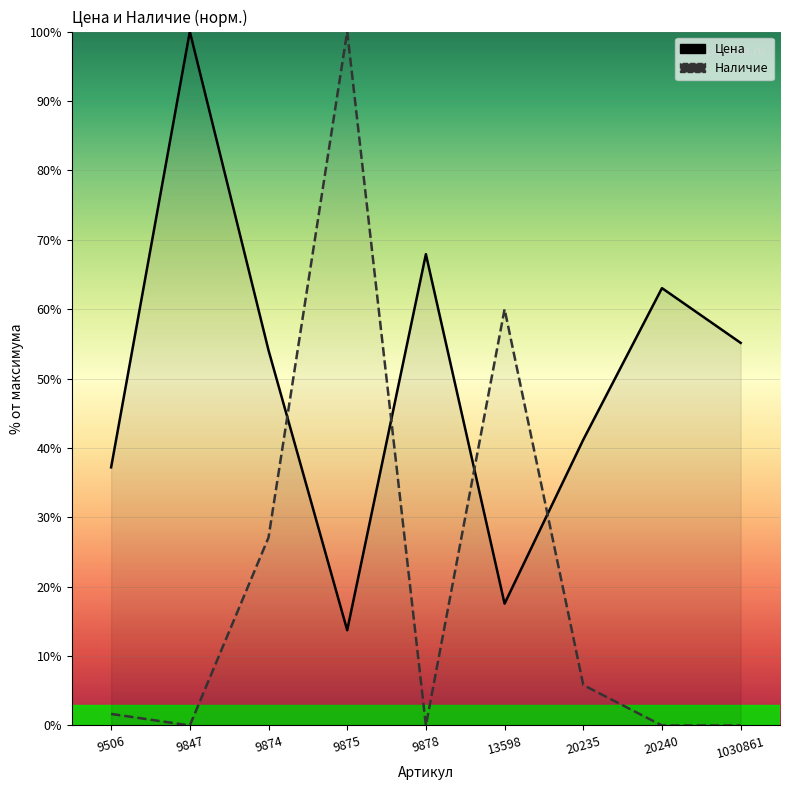

Which category has the highest value in the Наличие series?

9875